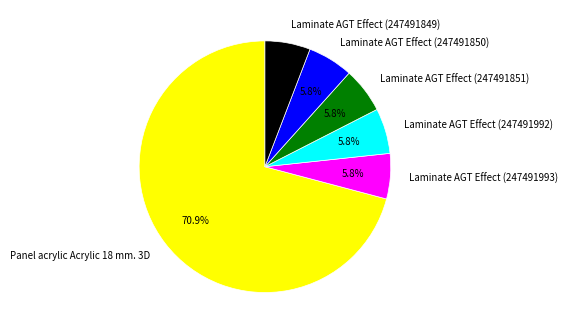

Does Laminate AGT Effect (247491850) account for over 50% of the chart?

No